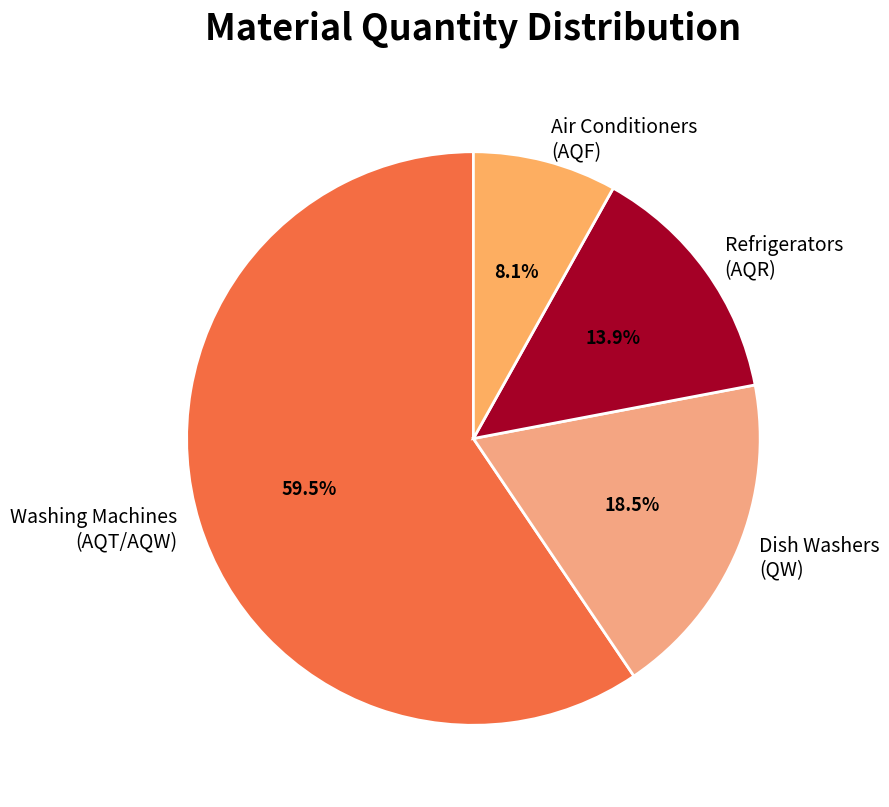

Rank the categories by value from highest to lowest.

Washing Machines (AQT/AQW), Dish Washers (QW), Refrigerators (AQR), Air Conditioners (AQF)